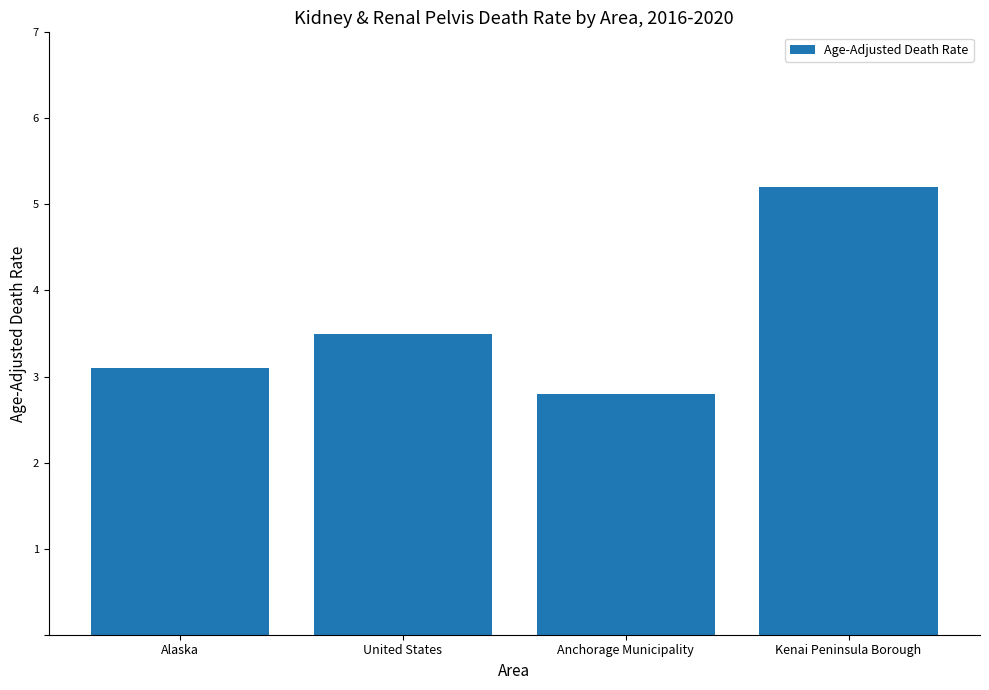

What is the sum of the values at Alaska and Kenai Peninsula Borough?

8.3